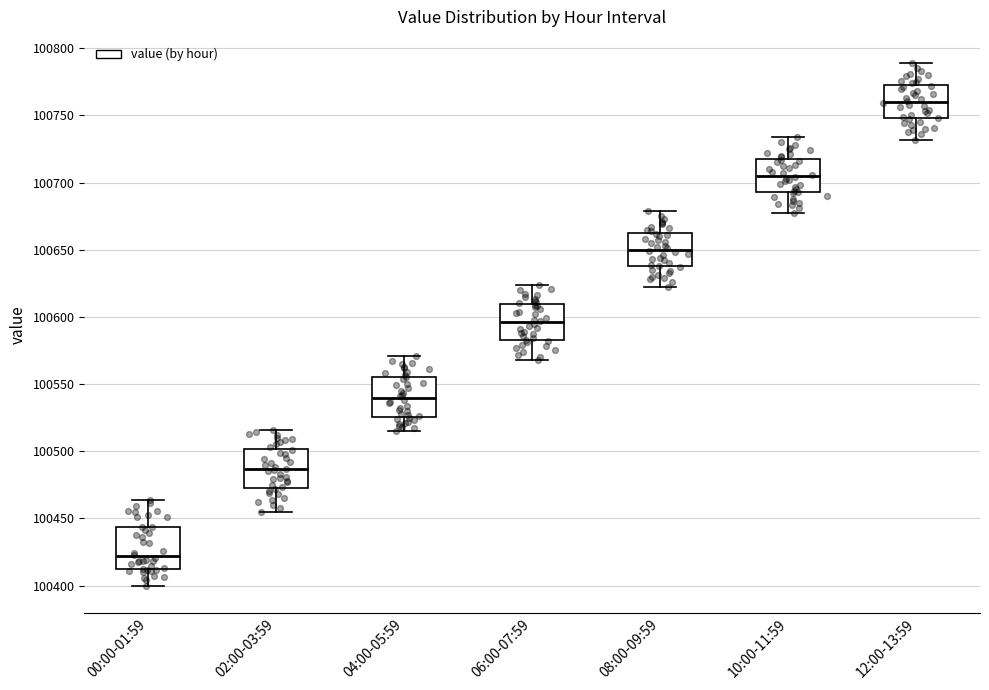

Which box's median line is the highest?

12:00-13:59